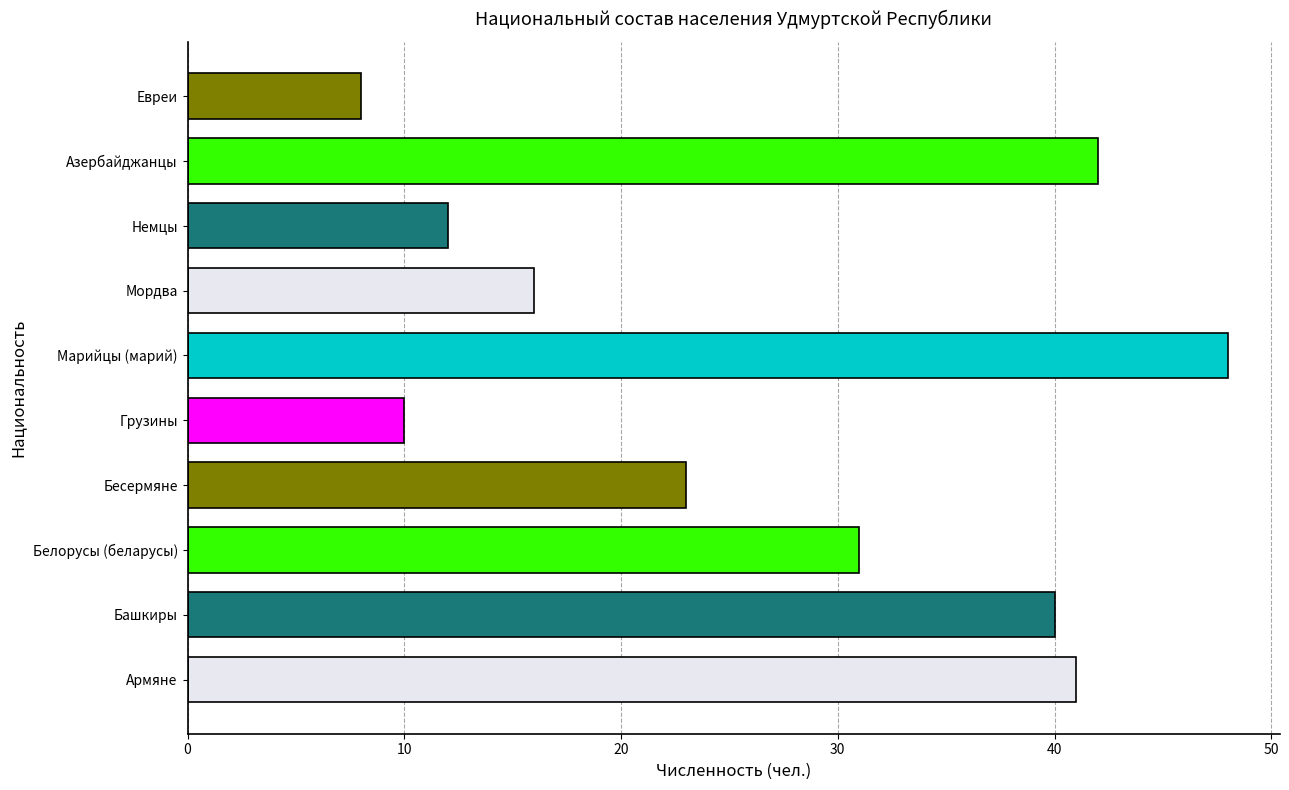

What is the sum of all values?

271